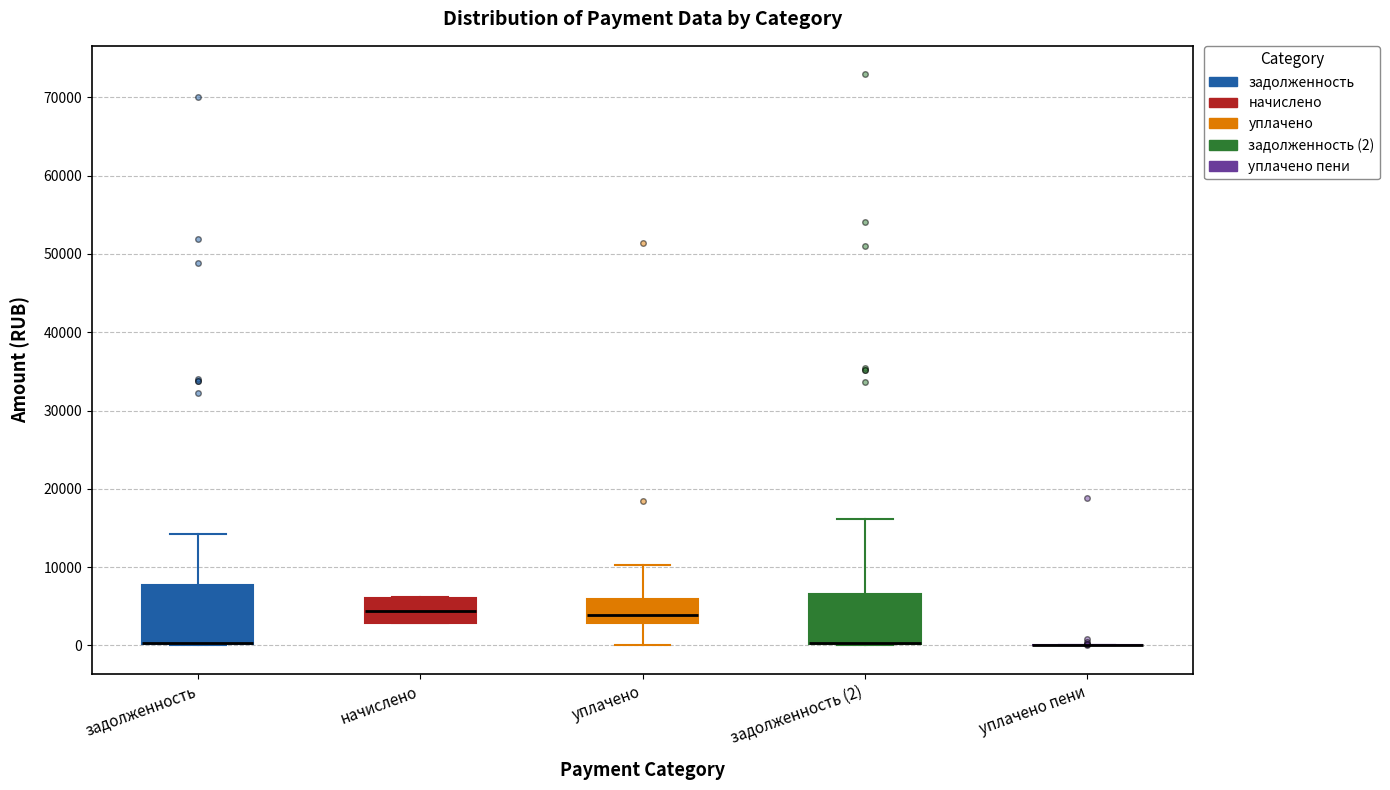

Comparing the boxes themselves (not the whiskers), which one is the tallest?

задолженность